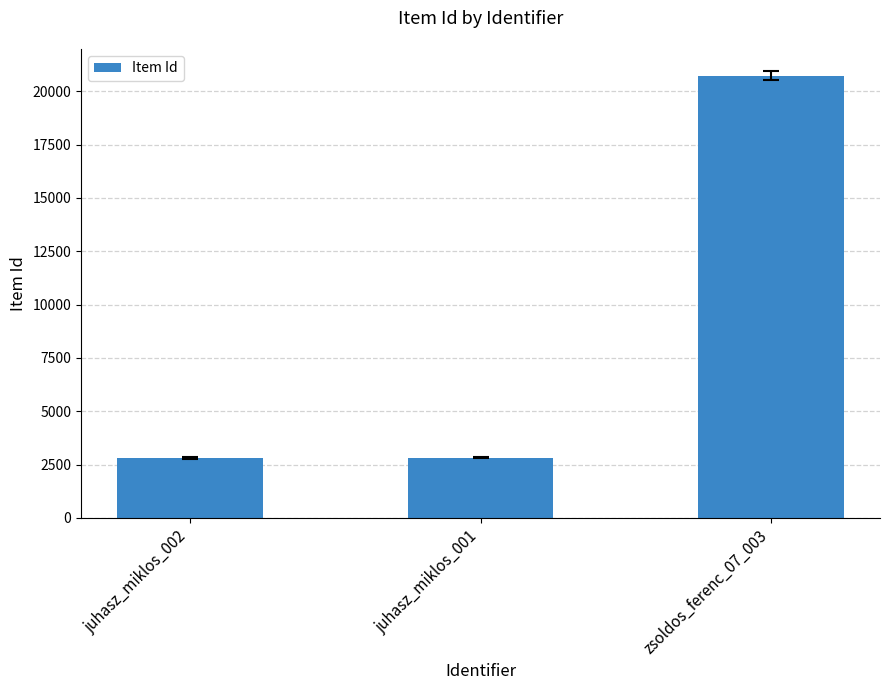

Which label corresponds to the largest value in the chart?

zsoldos_ferenc_07_003